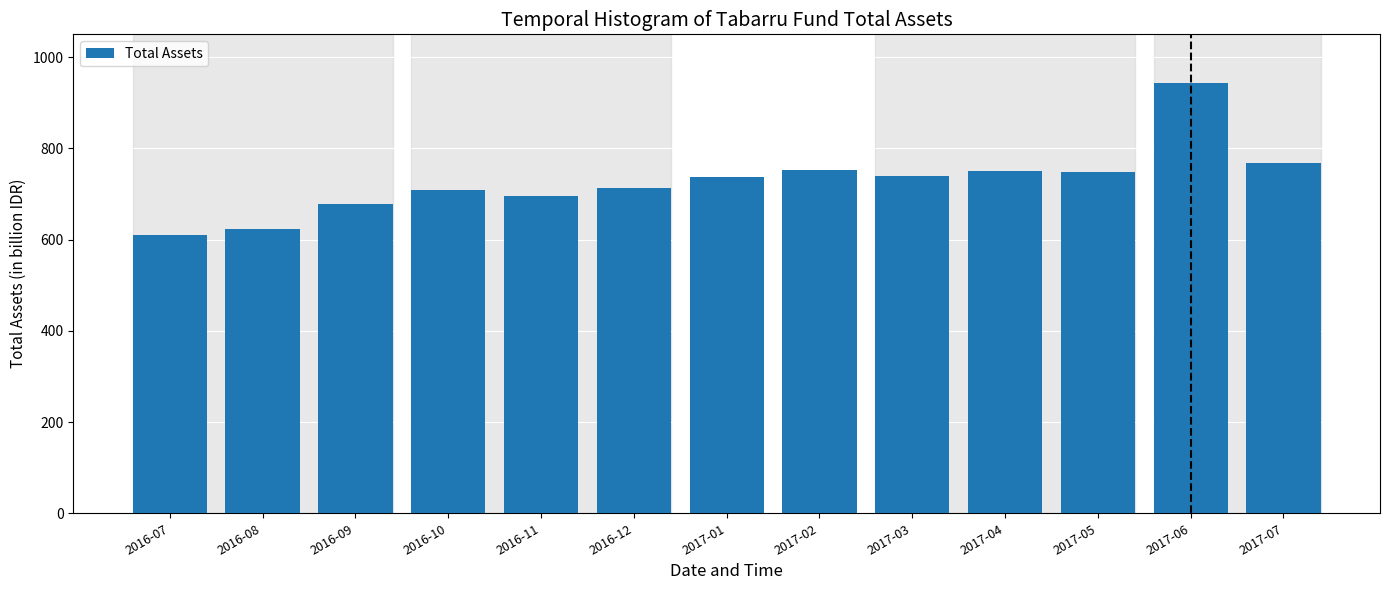

Read the value at 2016-08.

622.8